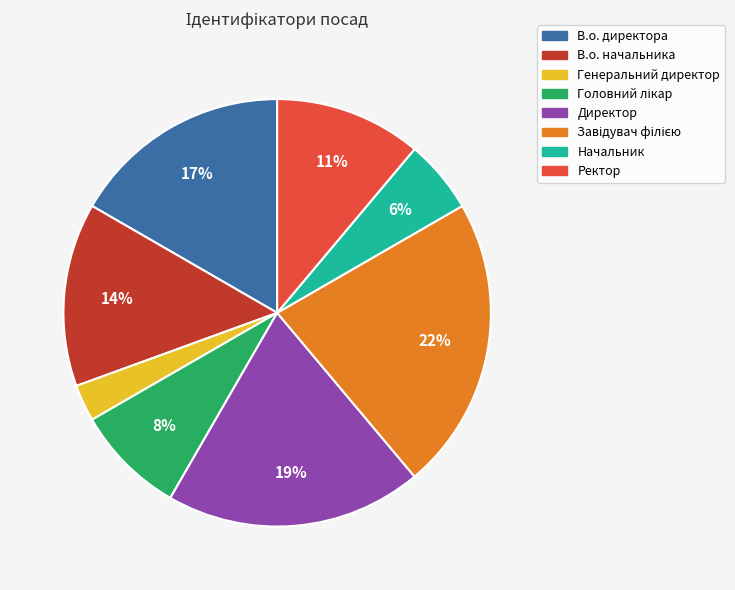

Which category has the smallest portion of the pie?

Генеральний директор